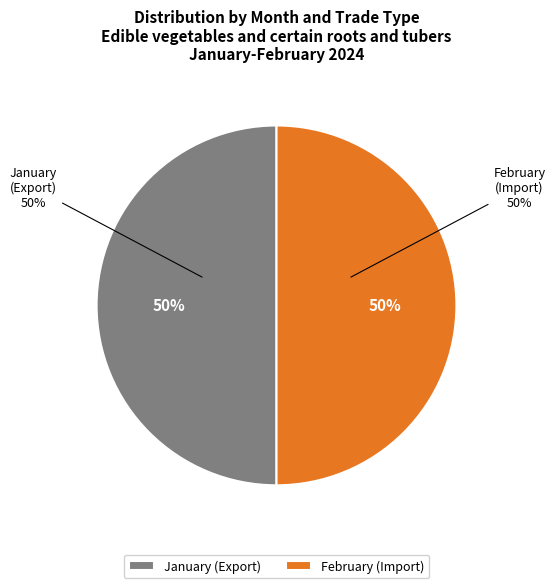

Is it true that January (Export) is 1% of the pie?

False